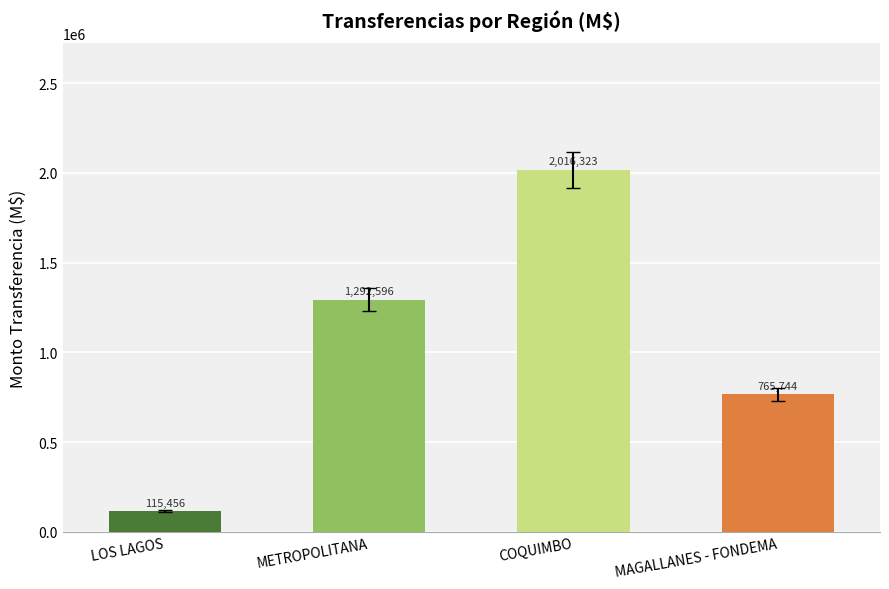

The value at METROPOLITANA is 859140. True or false?

False